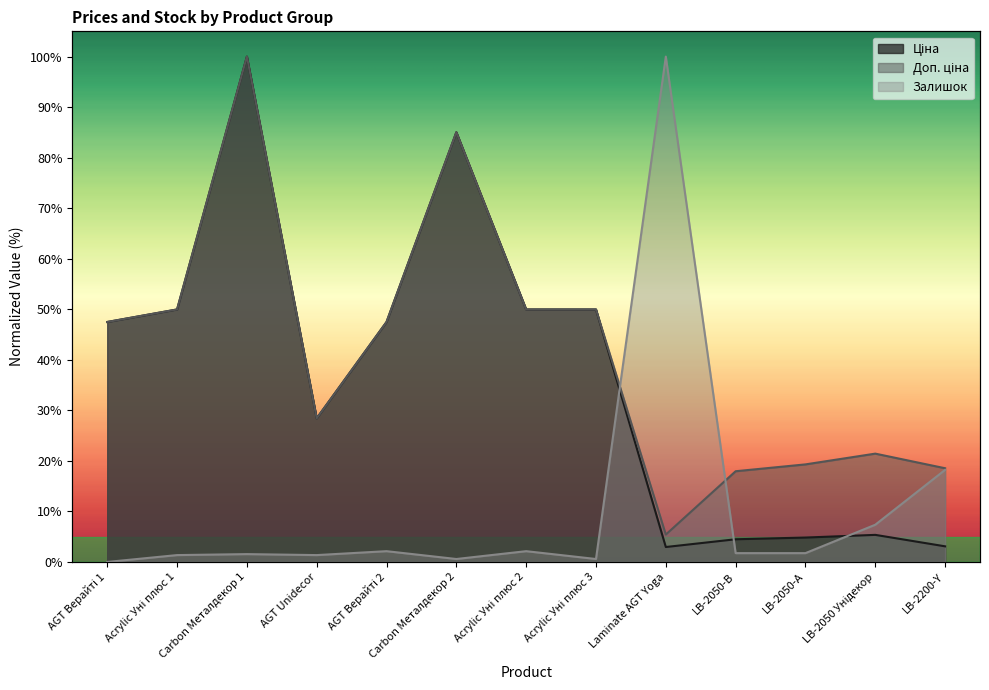

What are all the series names shown in the legend?

Ціна, Доп. ціна, Залишок